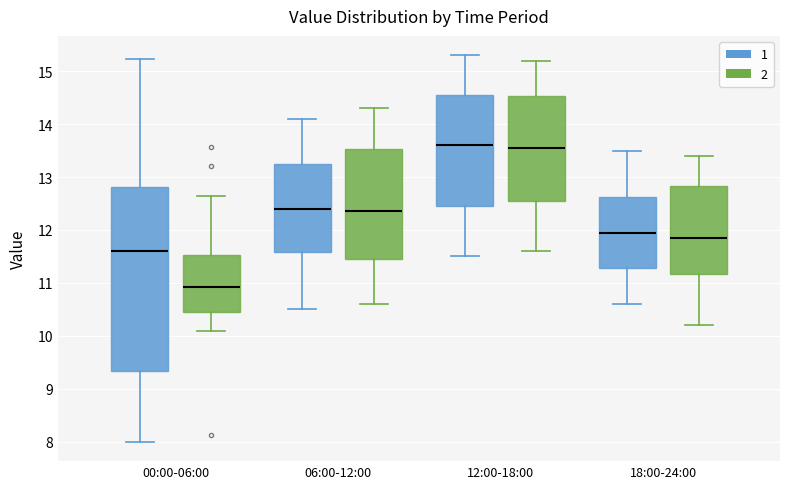

Where is the lower edge of the box for 12:00-18:00 (2) on the y-axis? The values are not printed on the chart, so give them approximately, as read against the axis.

12.6